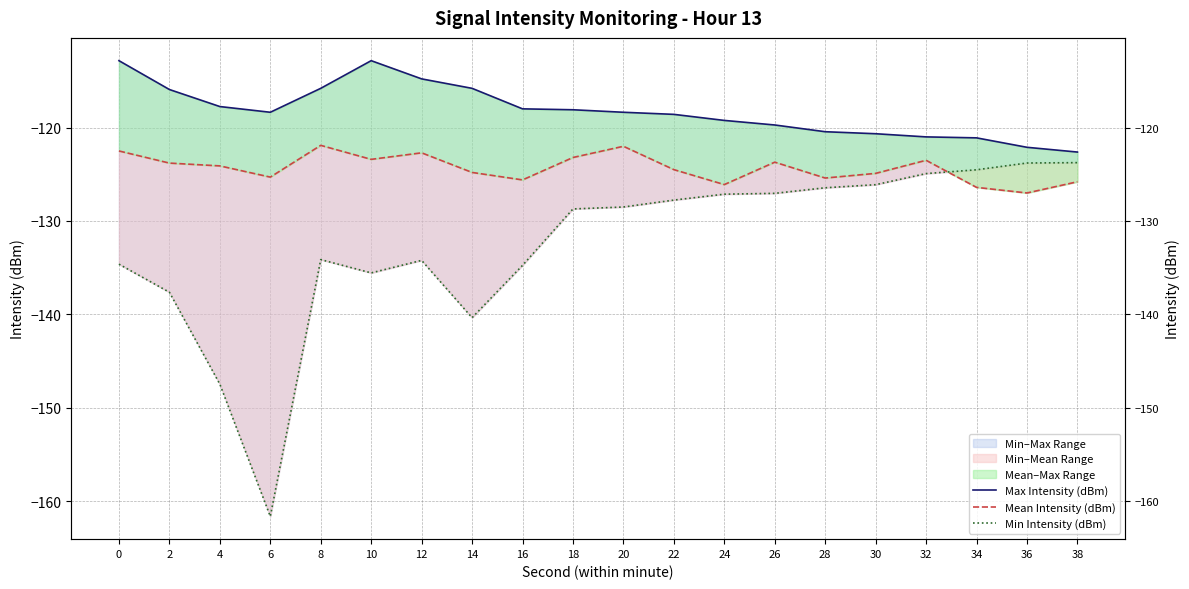

Reading left to right, transcribe all the data shown in this chart.

Max Intensity (dBm): 0=-112.8	2=-115.9	4=-117.7	6=-118.4	8=-115.8	10=-112.8	12=-114.8	14=-115.8	16=-118.0	18=-118.1	20=-118.4	22=-118.6	24=-119.2	26=-119.7	28=-120.4	30=-120.7	32=-121.0	34=-121.1	36=-122.1	38=-122.6
Mean Intensity (dBm): 0=-122.5	2=-123.8	4=-124.1	6=-125.3	8=-121.9	10=-123.4	12=-122.7	14=-124.8	16=-125.6	18=-123.2	20=-122.0	22=-124.5	24=-126.1	26=-123.7	28=-125.4	30=-124.9	32=-123.5	34=-126.4	36=-127.0	38=-125.8
Min Intensity (dBm): 0=-134.6	2=-137.6	4=-147.5	6=-161.6	8=-134.1	10=-135.6	12=-134.2	14=-140.4	16=-134.8	18=-128.7	20=-128.5	22=-127.8	24=-127.1	26=-127.0	28=-126.4	30=-126.1	32=-124.9	34=-124.5	36=-123.8	38=-123.8